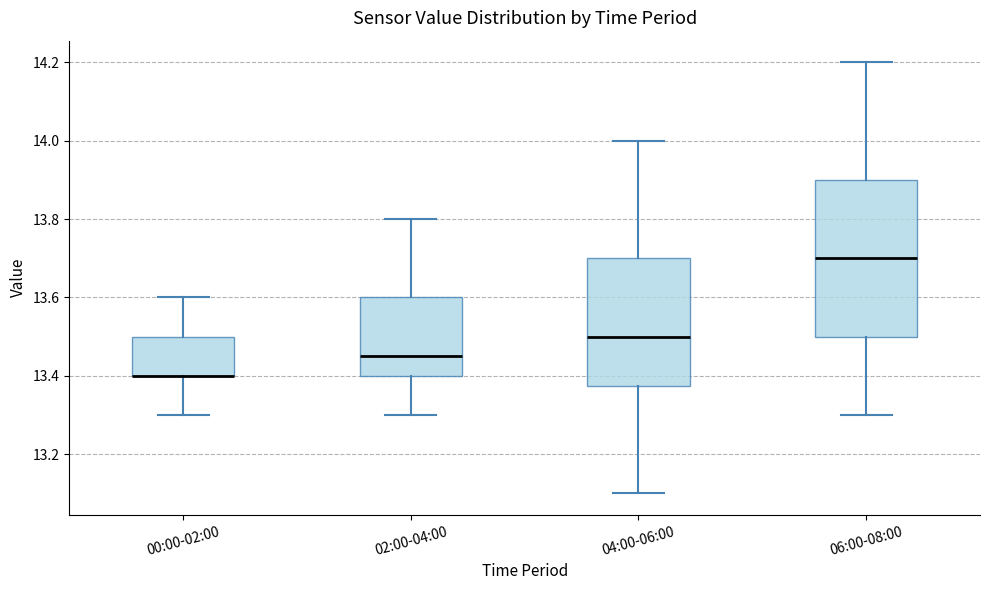

Where is the upper edge of the box for 04:00-06:00 on the y-axis? The values are not printed on the chart, so give them approximately, as read against the axis.

13.70